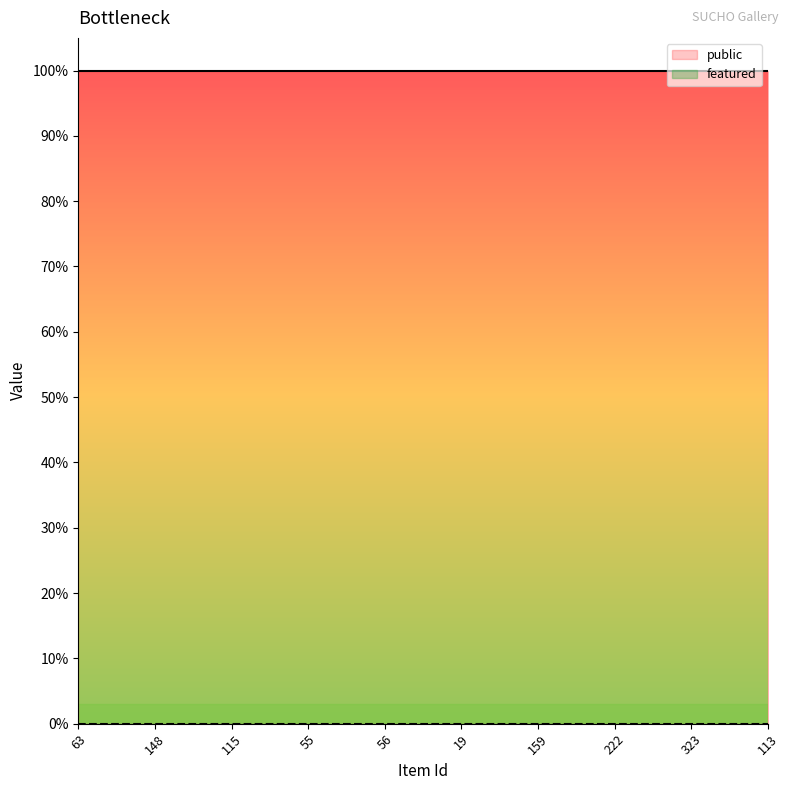

Which series has the largest range (max minus min)?

public